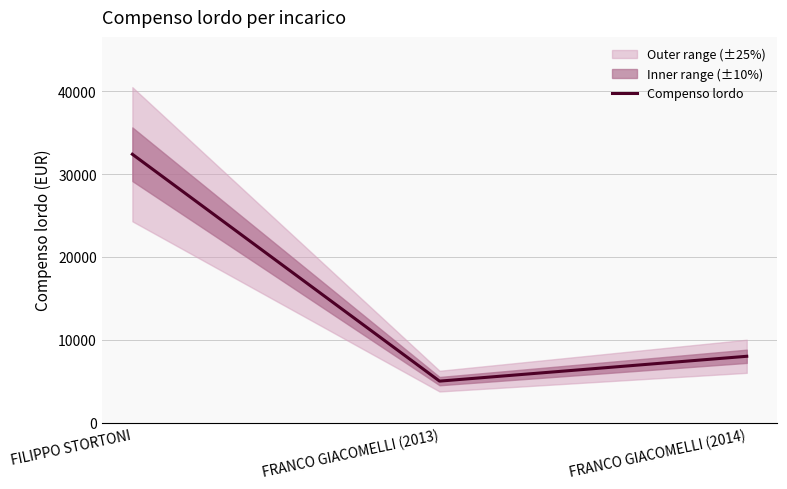

How many values are between 5000 and 32400?

3